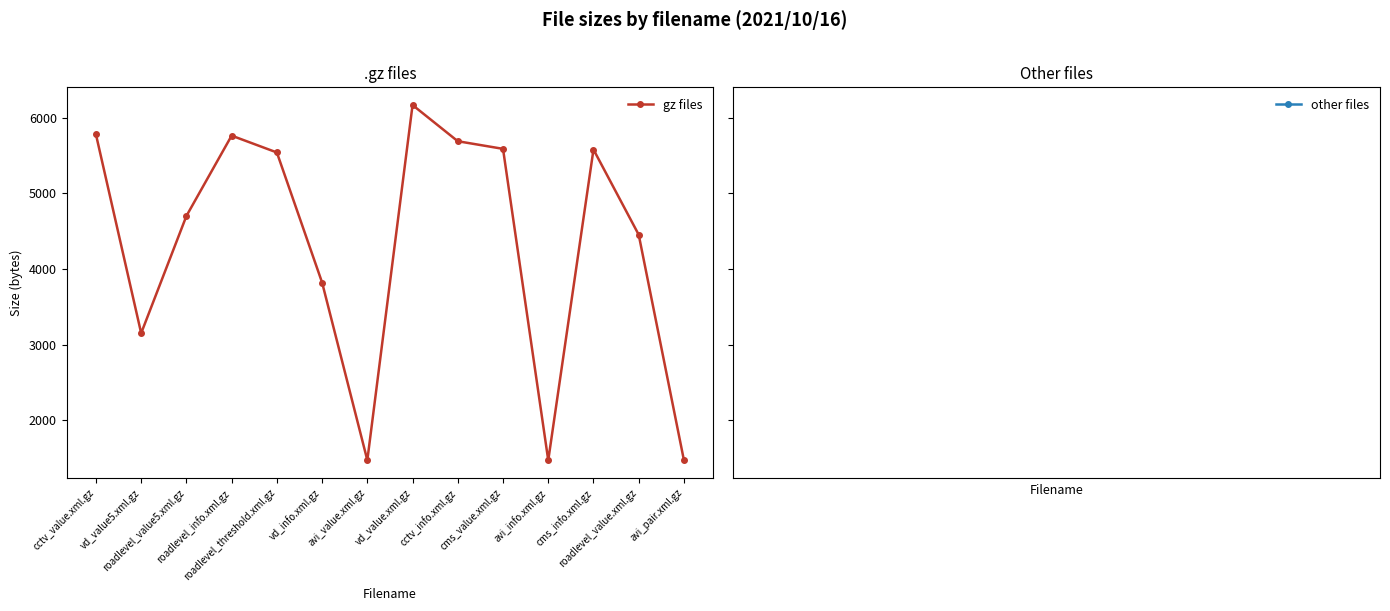

What is the maximum value shown in the chart?

6171